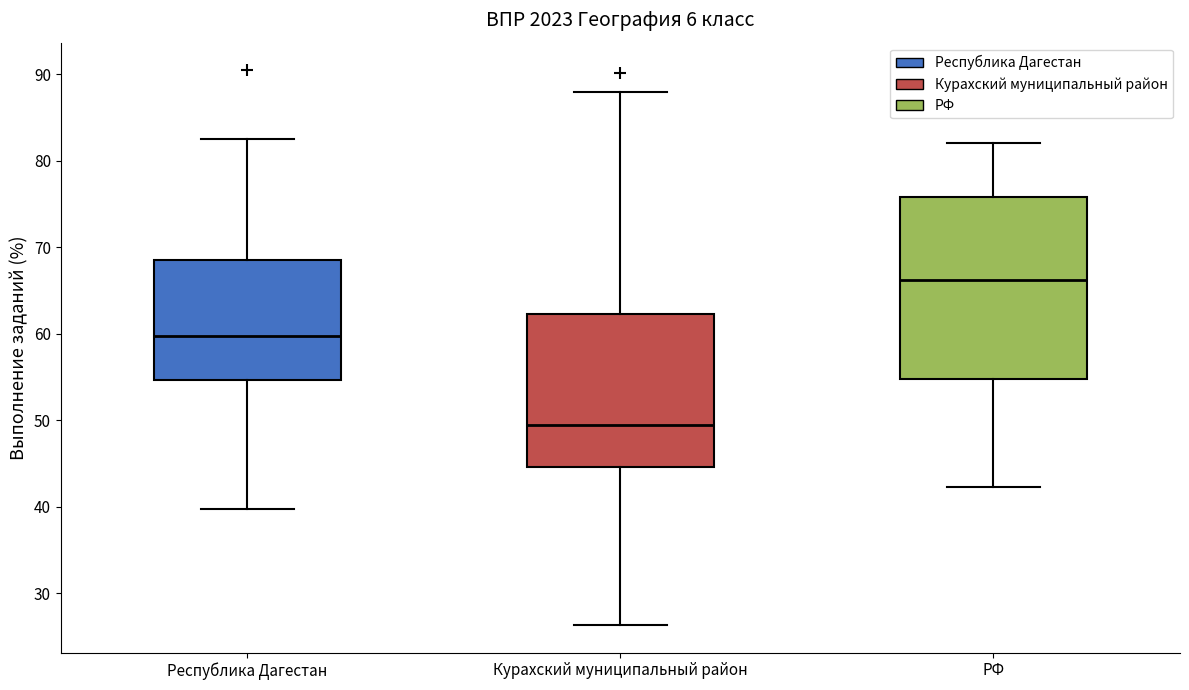

Reading left to right, transcribe this box plot: for each box, give where its median line is, the range the box spans, and where its two whiskers end, as read against the y-axis. The values are not printed on the chart, so give them approximately, as read against the axis.

Республика Дагестан: median 60, box 55 to 68, whiskers 40 to 83
Курахский муниципальный район: median 49, box 45 to 62, whiskers 26 to 88
РФ: median 66, box 55 to 76, whiskers 42 to 82